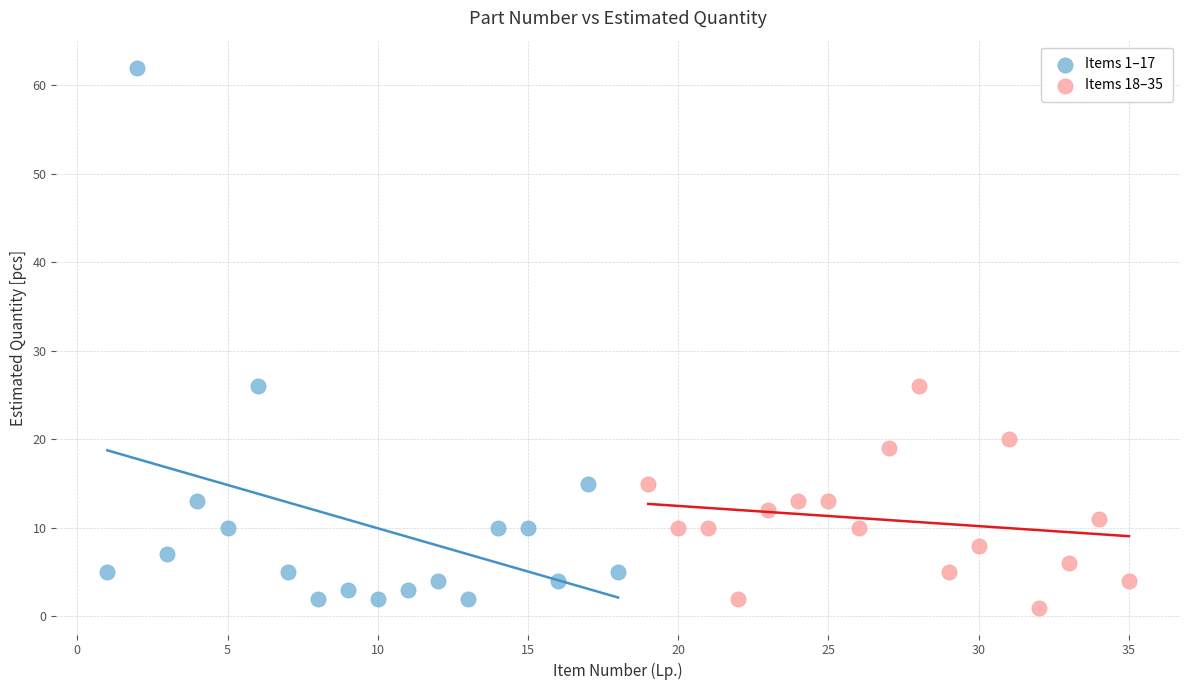

Which series has the largest Y range (max minus min)?

Items 1–17